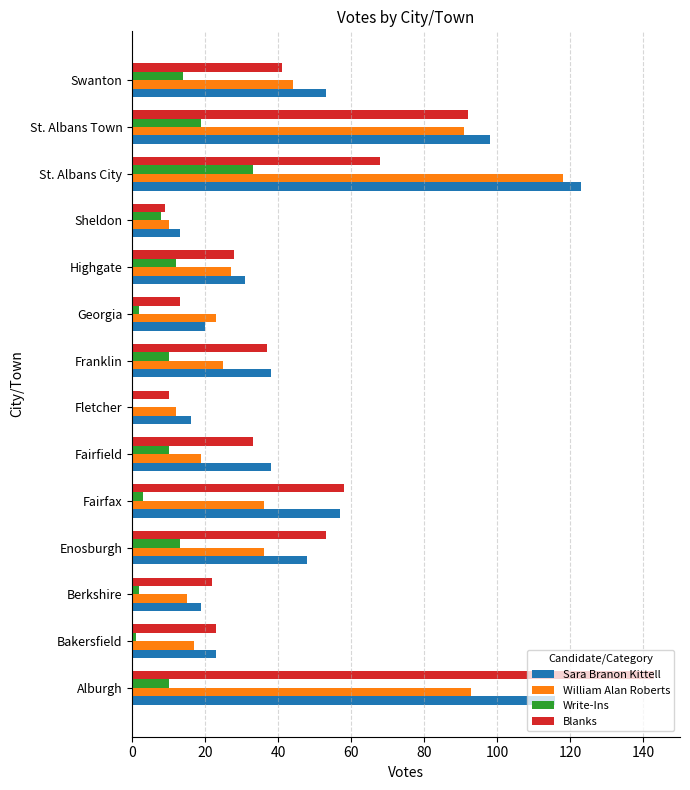

Where is Blanks nearest to the value 76?

St. Albans City